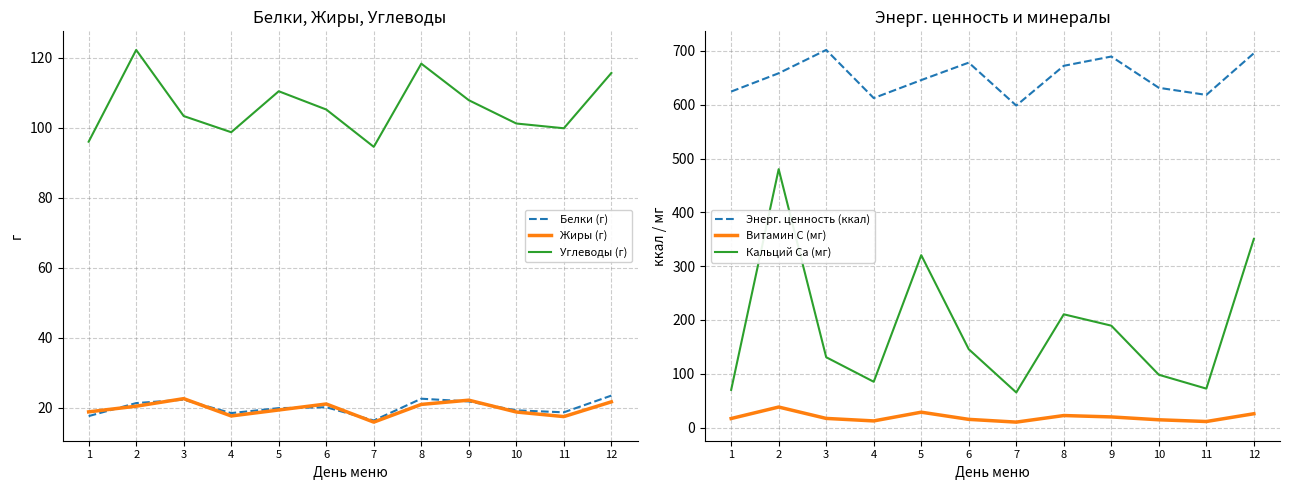

The value of Жиры (г) at 7 is 4.3. True or false?

False